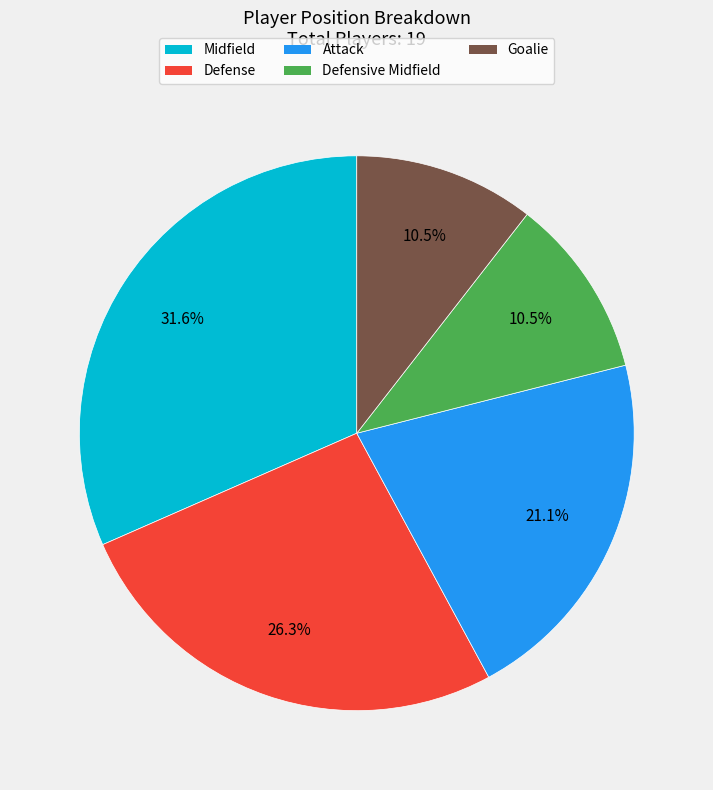

How many slices are in this pie chart?

5